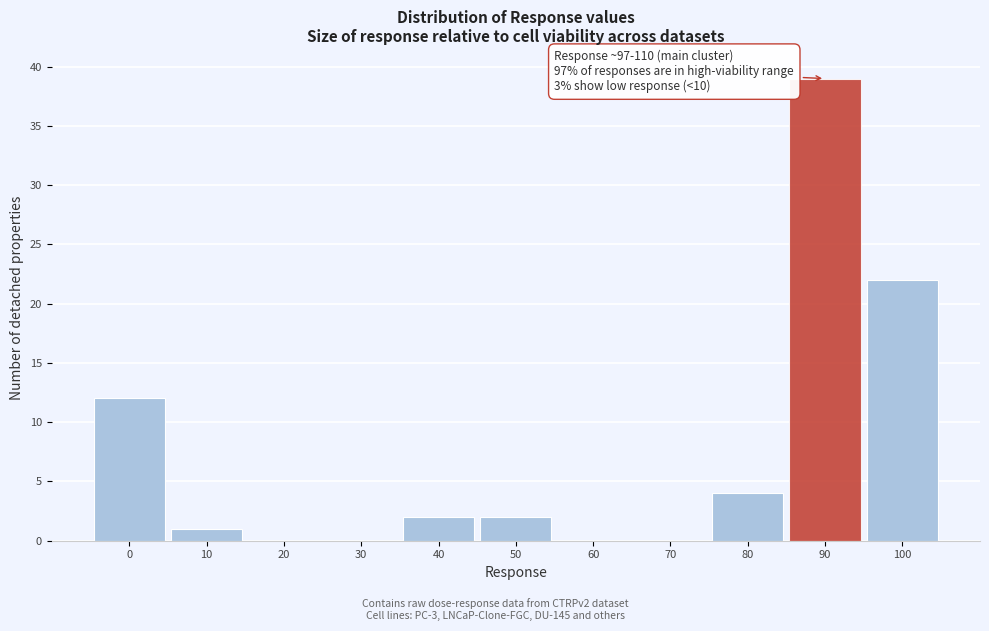

Reading left to right, list all the values displayed in this chart.

0=12	10=1	20=0	30=0	40=2	50=2	60=0	70=0	80=4	90=39	100=22